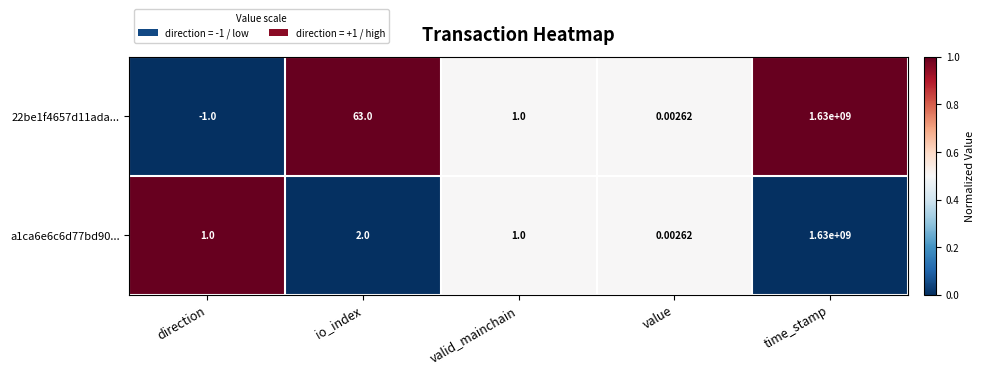

Which series has the largest total across all categories?

22be1f4657d11ada...